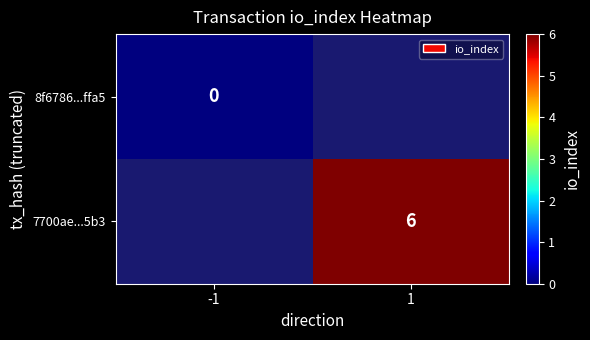

Is it true that 7700ae...5b3 equals 6 at 1?

True